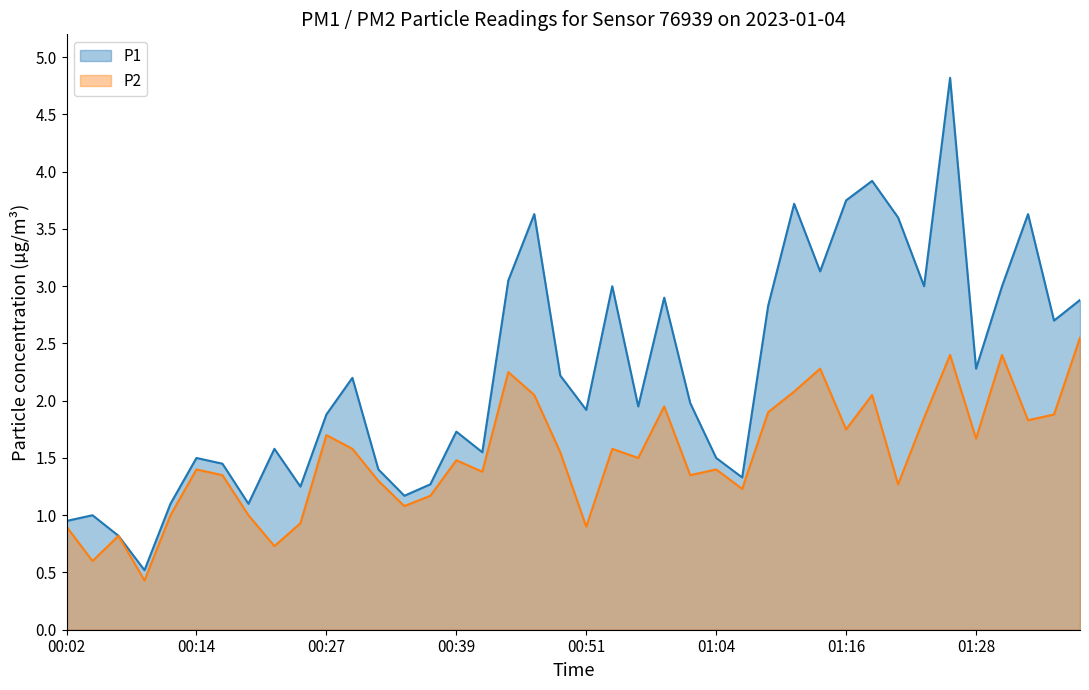

Between 23 and 27, which series saw the biggest shift?

P1